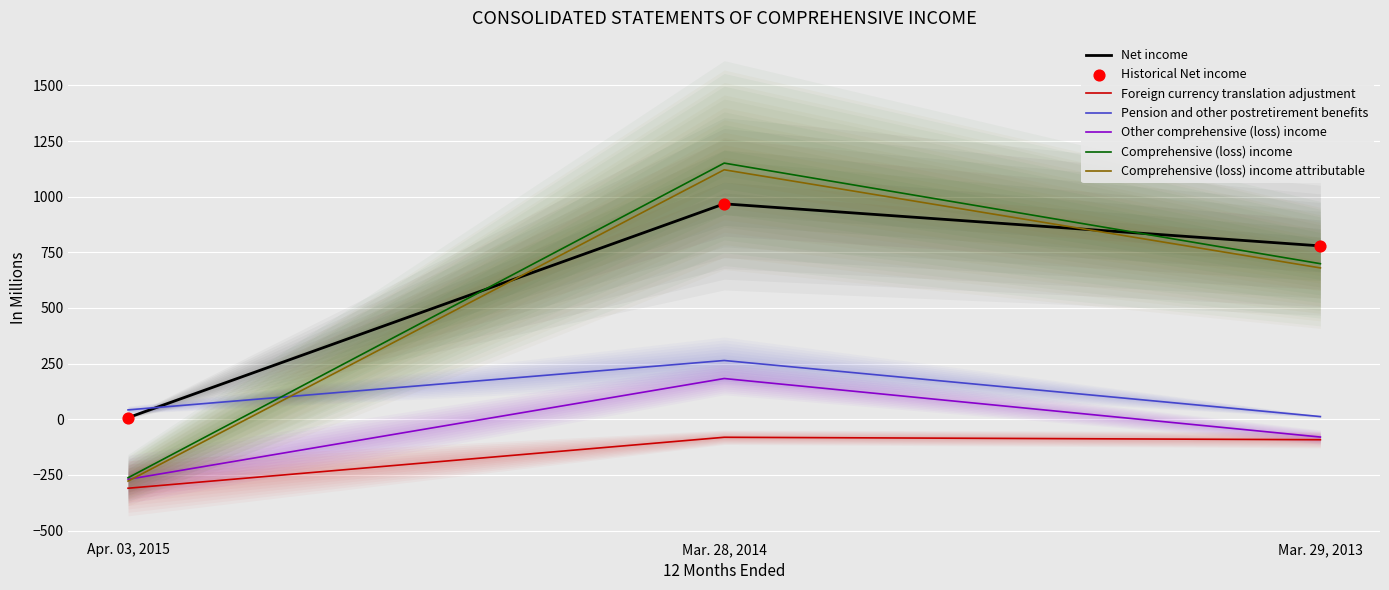

Which series has the largest Y range (max minus min)?

Comprehensive (loss) income